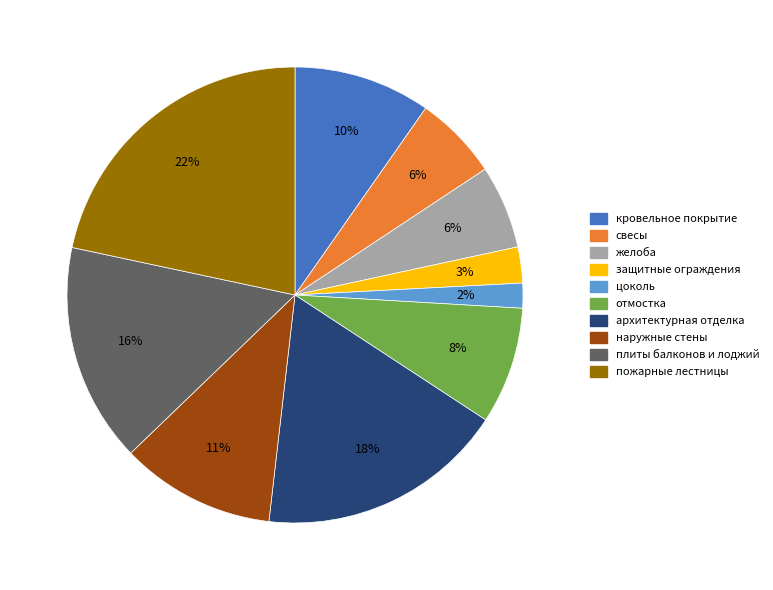

Which category has the smallest portion of the pie?

цоколь